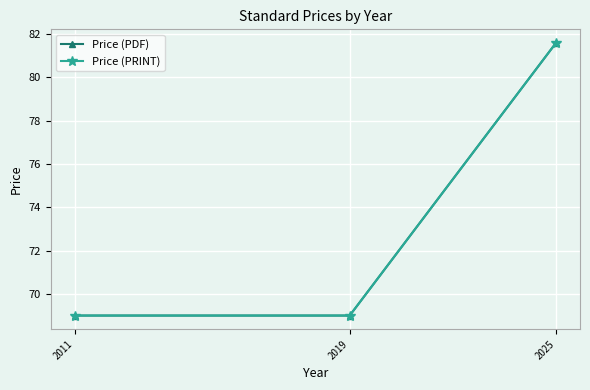

True or false: Price (PRINT) has a value of 43.2 at 2025.

False